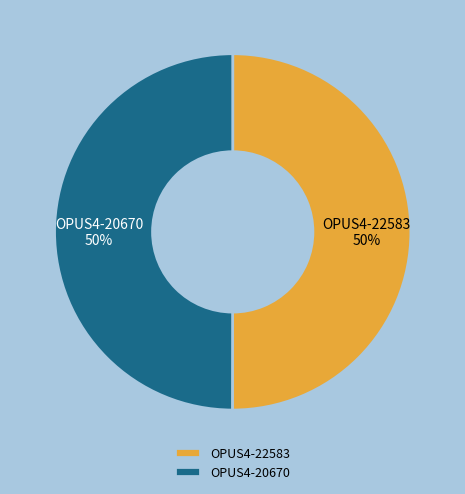

Is it true that OPUS4-20670 is 39% of the pie?

False